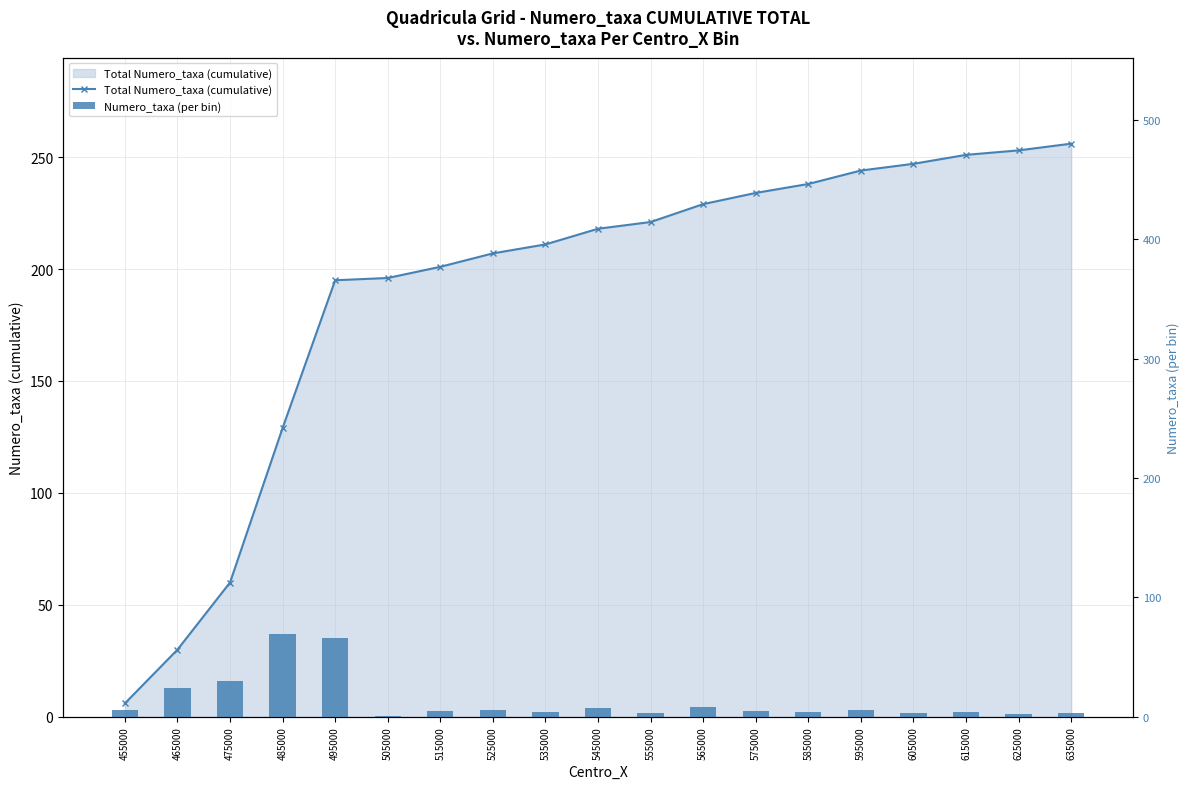

What is the minimum value for Numero_taxa (per bin)?

1